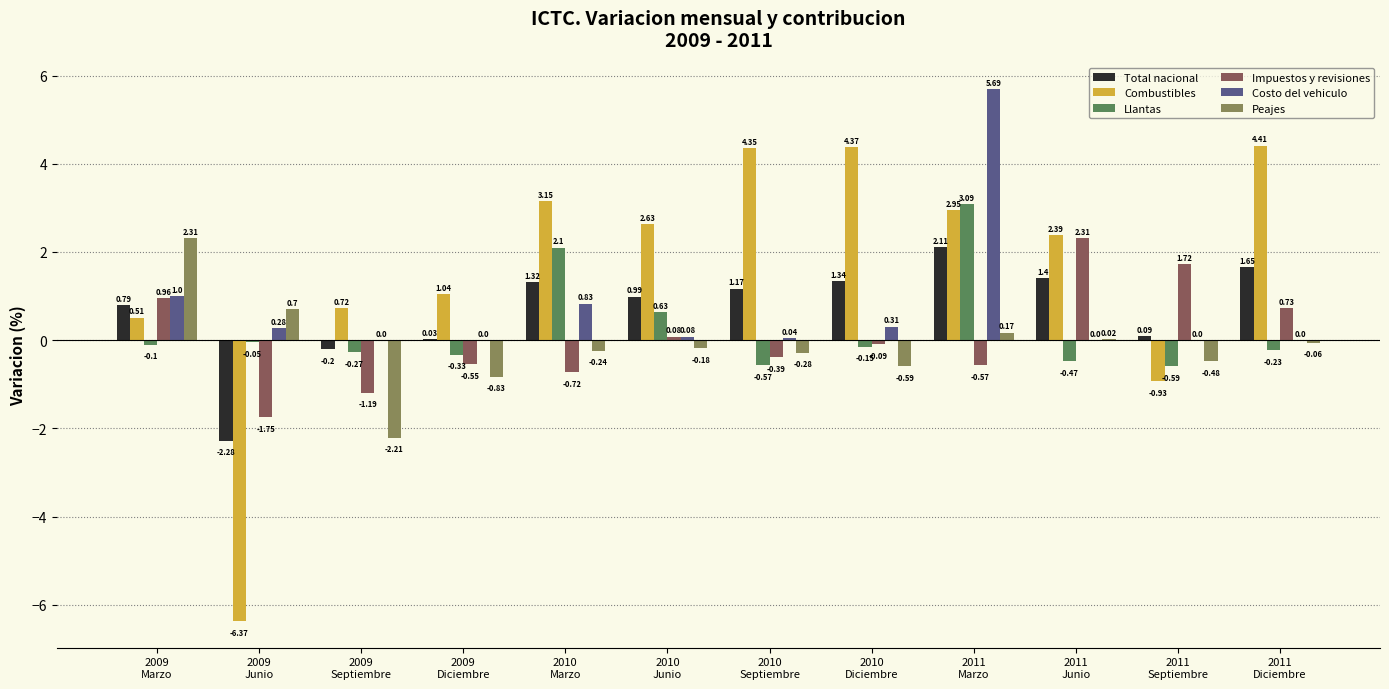

How many groups of bars are there?

12